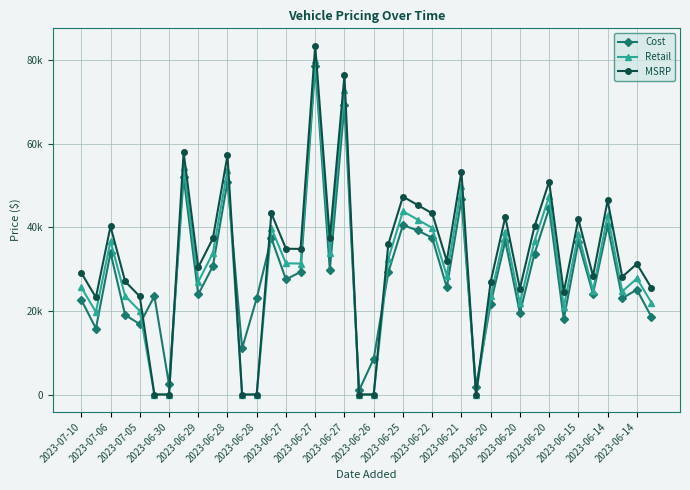

Does the chart have visible grid lines?

Yes